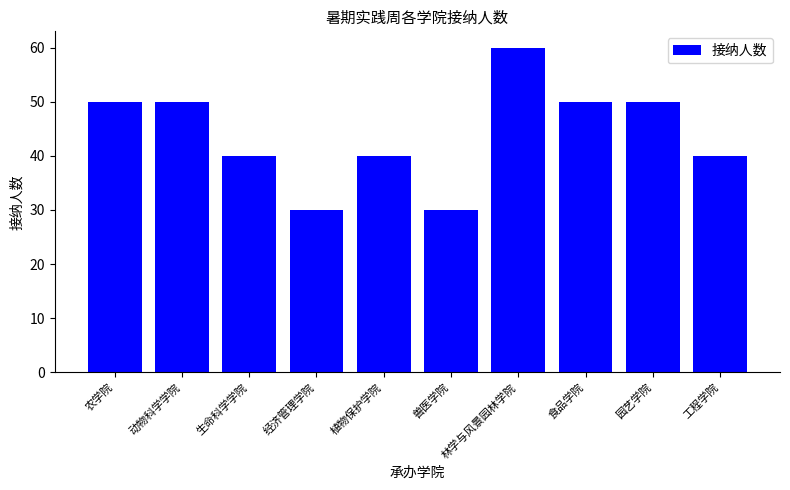

What position from the left is 林学与风景园林学院?

7